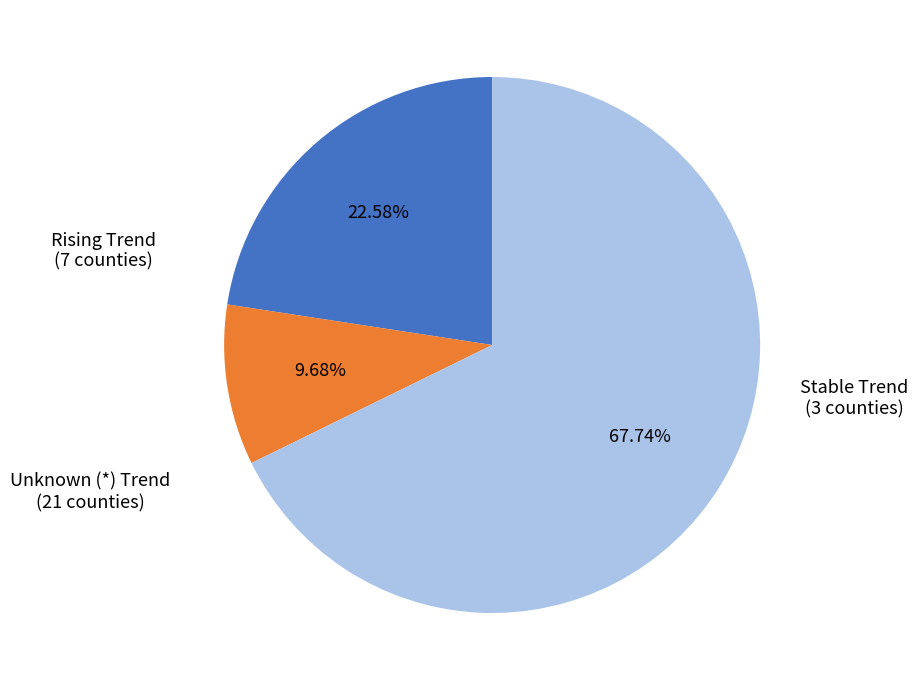

Rank the categories by value from highest to lowest.

Unknown (*) Trend, Rising Trend, Stable Trend